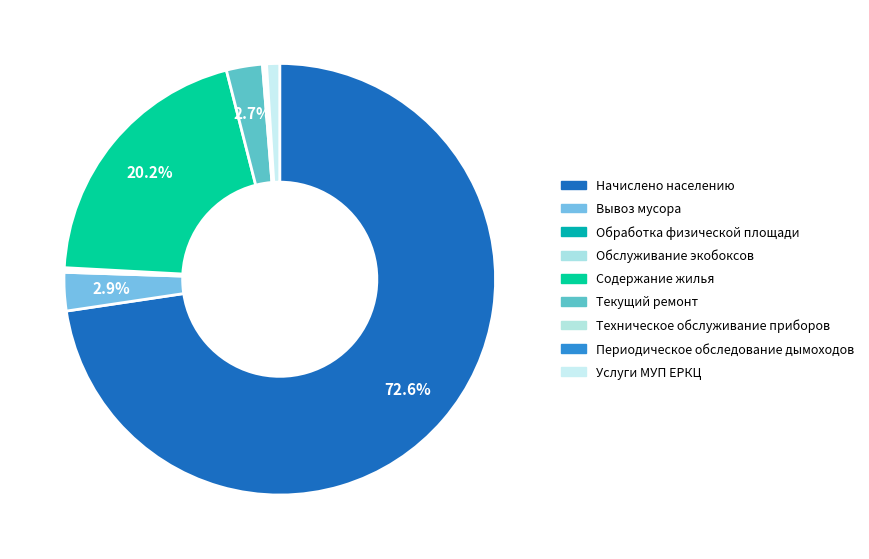

Count the number of slices in the pie.

7